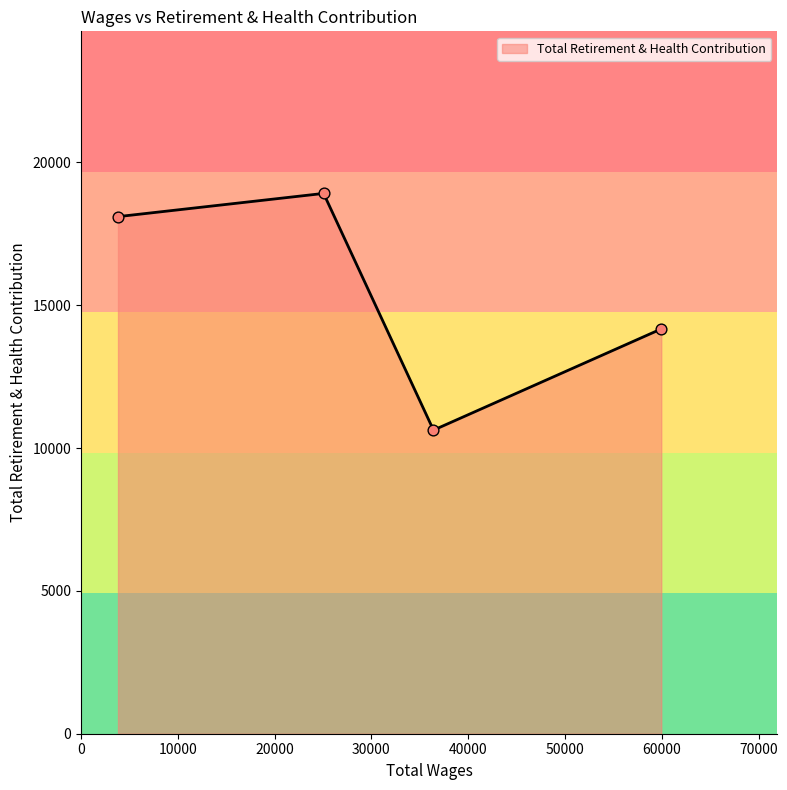

What is the smallest value displayed?

10626